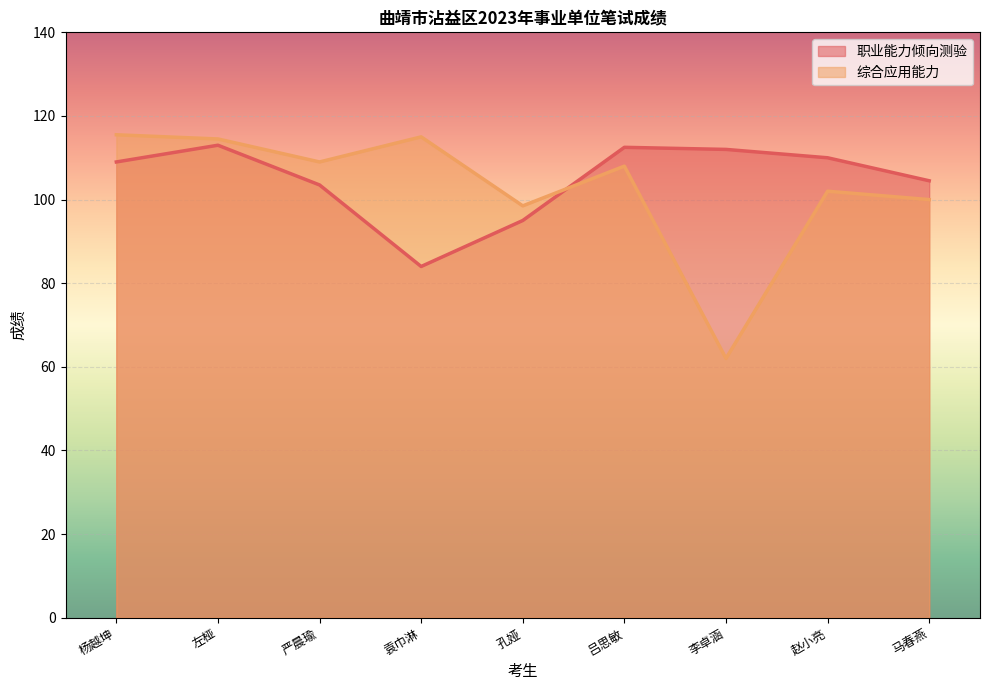

At which category is the sum across all series the highest?

左桠